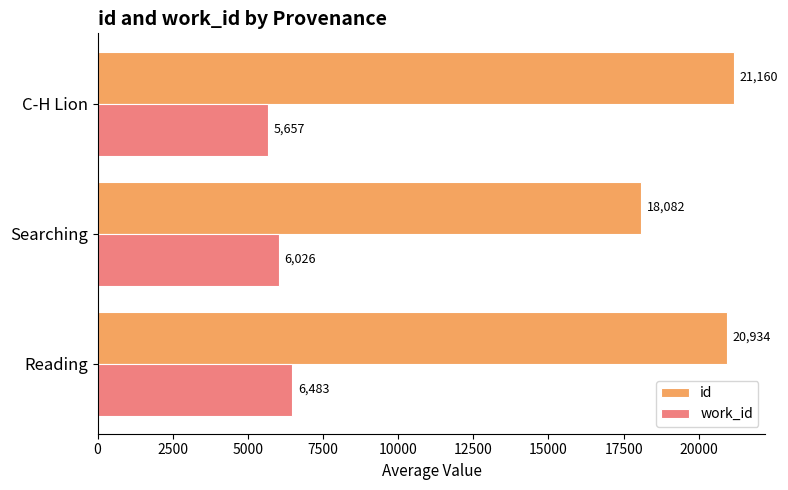

True or false: id has a value of 18081.7 at Searching.

True